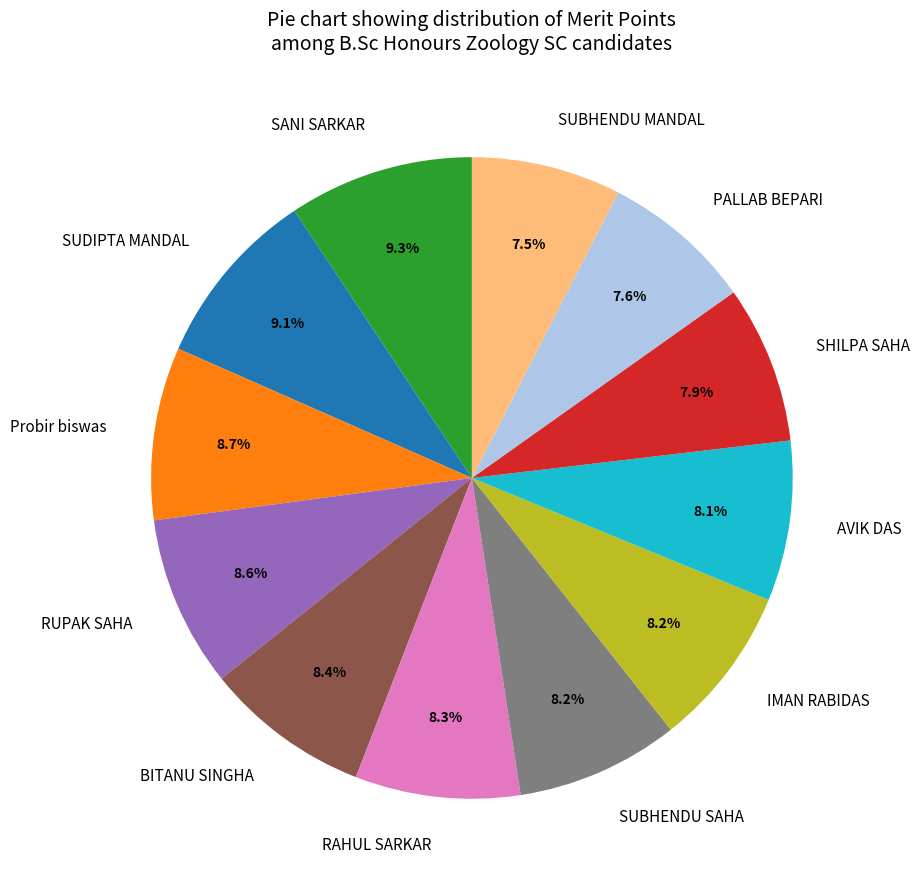

Does any single category account for the majority?

No